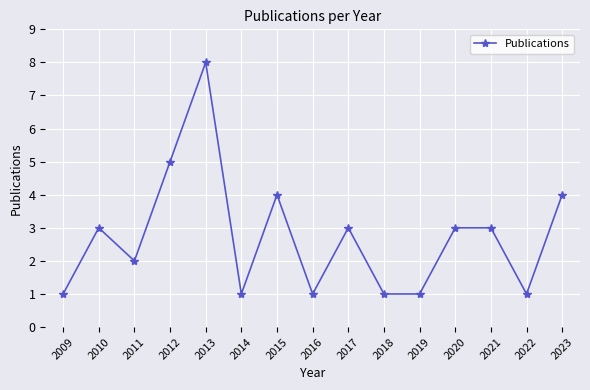

True or false: there are more than 2 points higher than both neighbors.

True